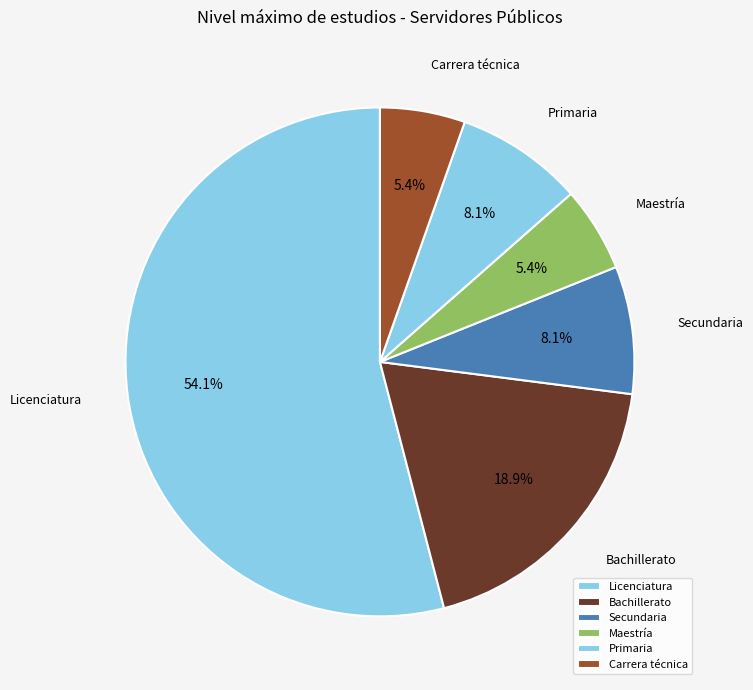

To the nearest percent, what is the average slice percentage?

17%